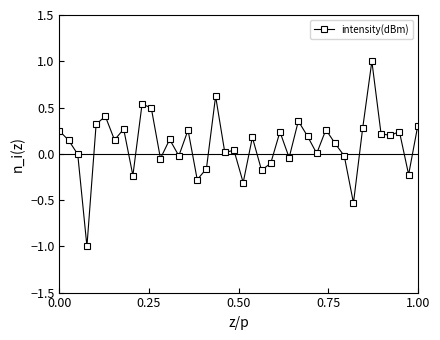

What is the difference between the second highest and minimum values?

1.6